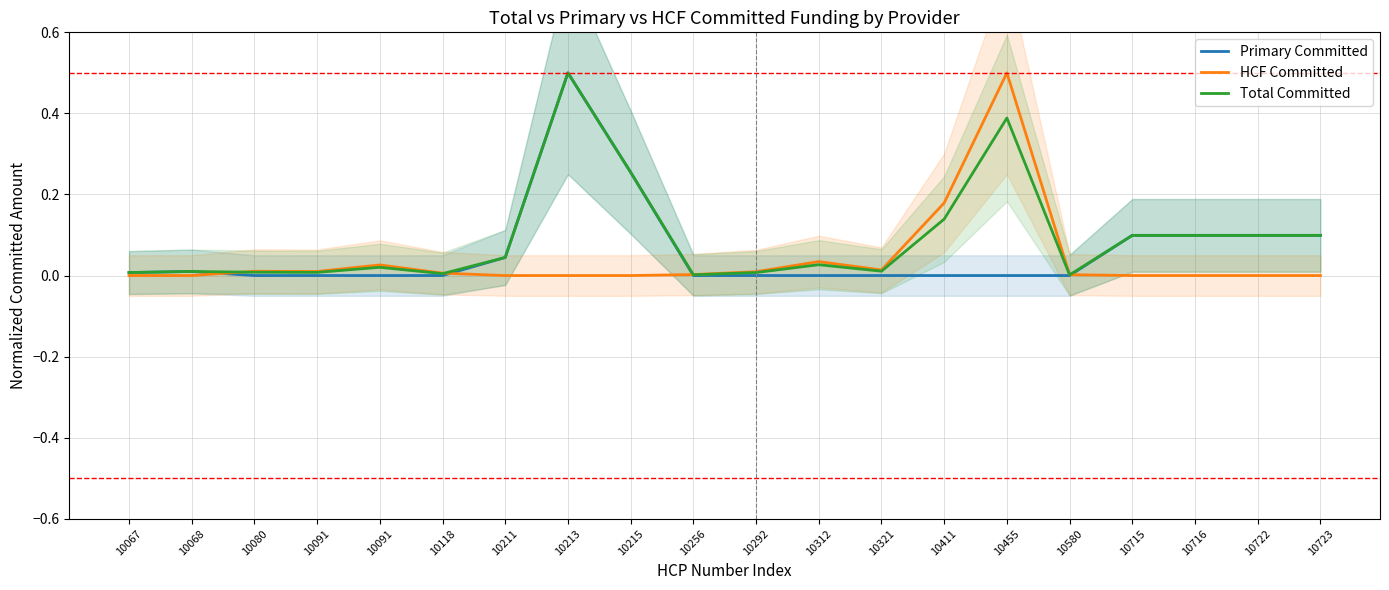

True or false: Primary Committed has a value of 0.0 at 10118.

True